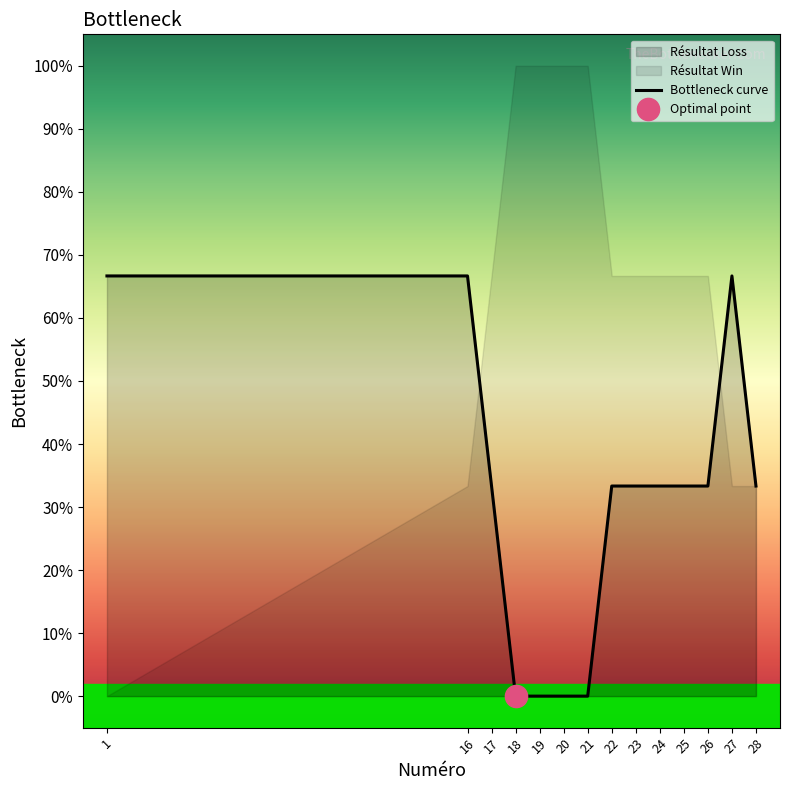

List the labels in order of value, largest first.

1, 16, 27, 17, 22, 23, 24, 25, 26, 28, 18, 19, 20, 21